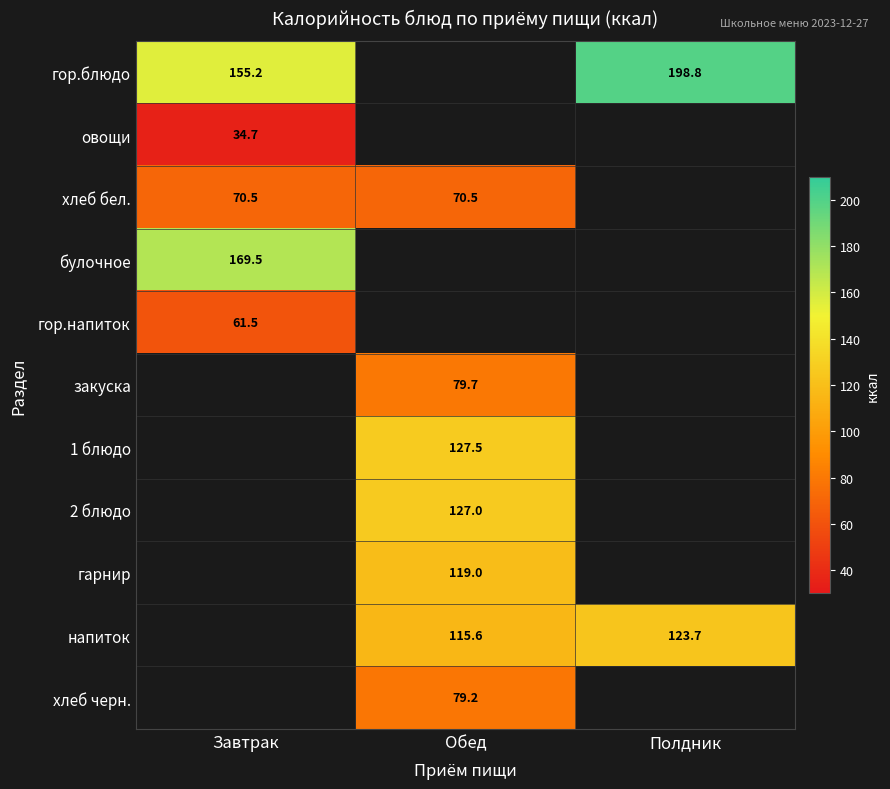

Is the value of гор.блюдо at Завтрак greater than the value of хлеб бел. at Обед?

Yes